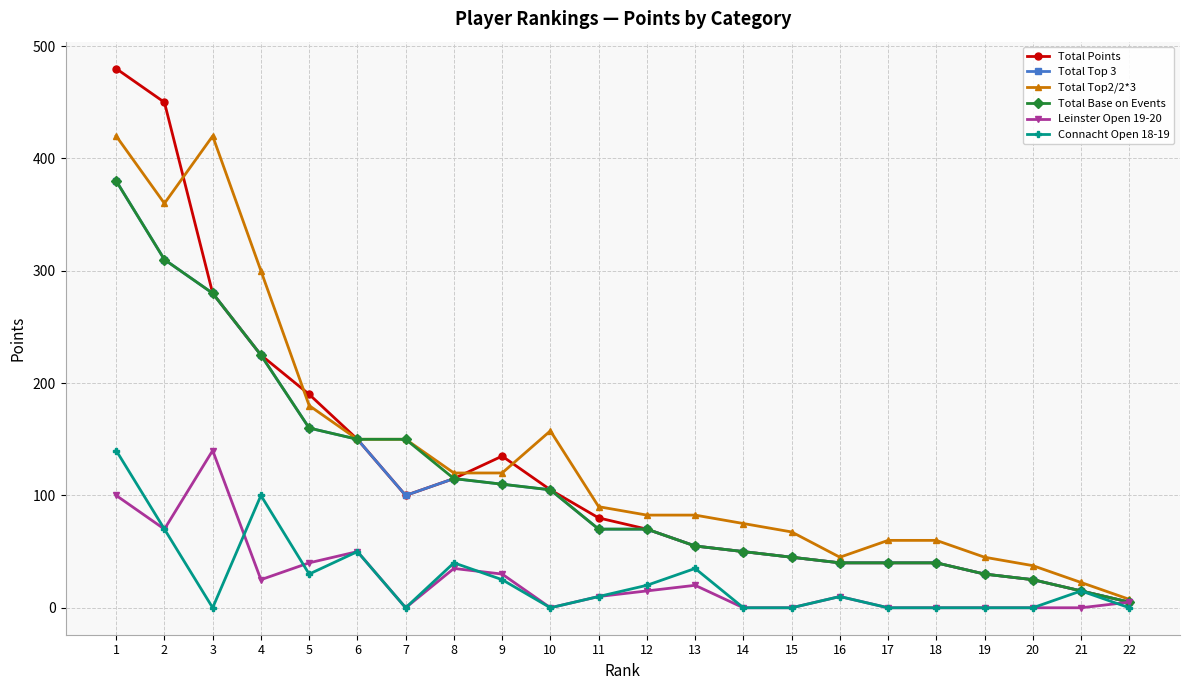

Is it true that Leinster Open 19-20 equals -86.4 at 21?

False